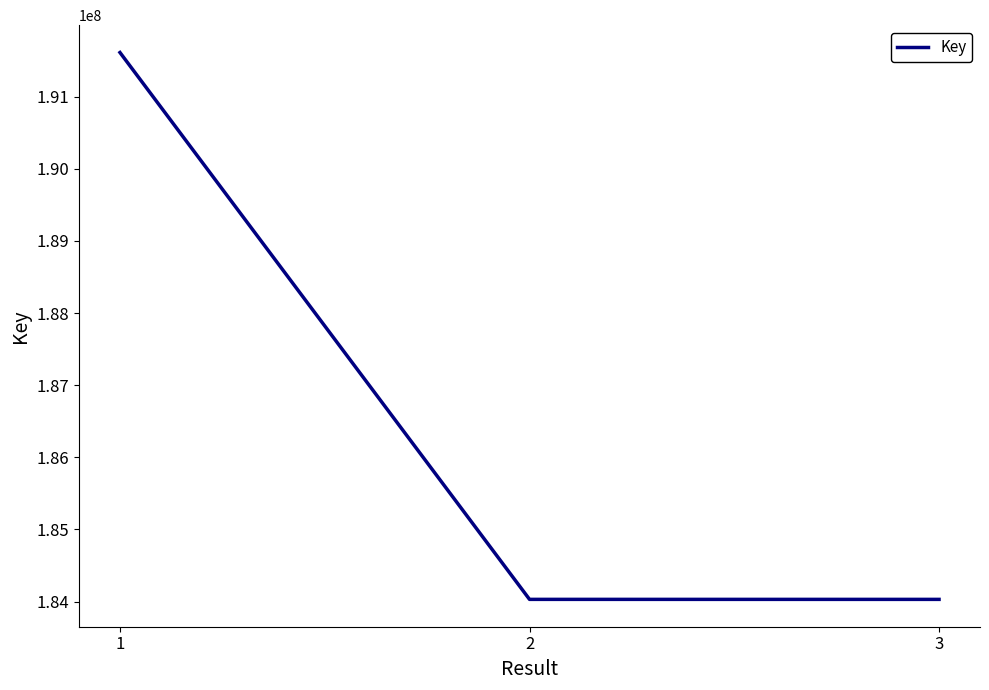

The value at 3 is 184030001. True or false?

True